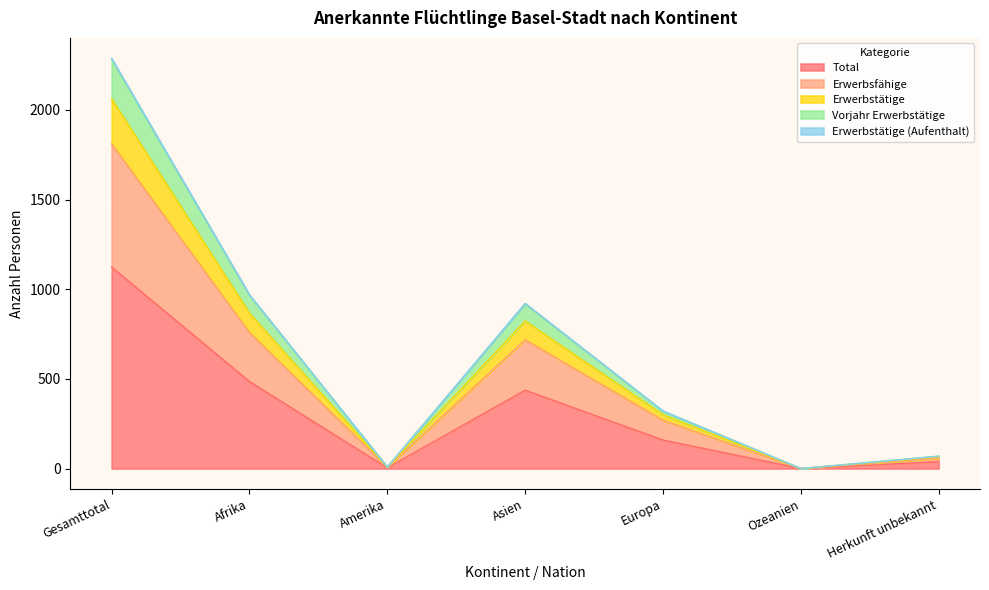

The value of Total at Ozeanien is 0. True or false?

True